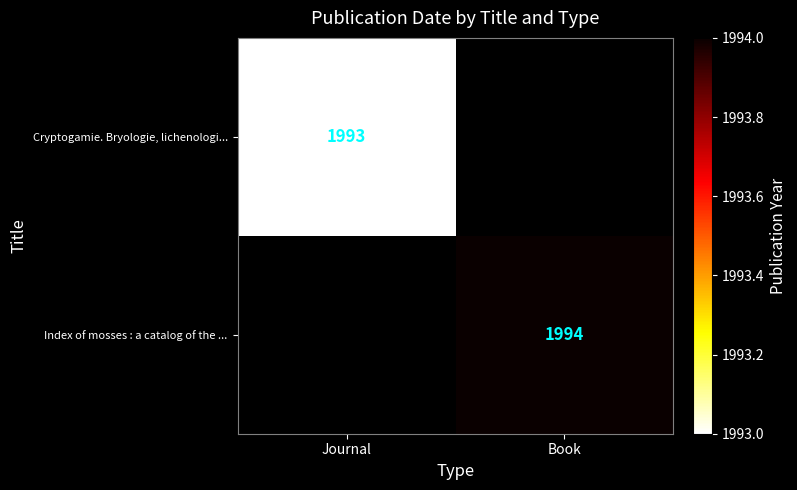

What is the minimum value shown in the chart?

1993.0